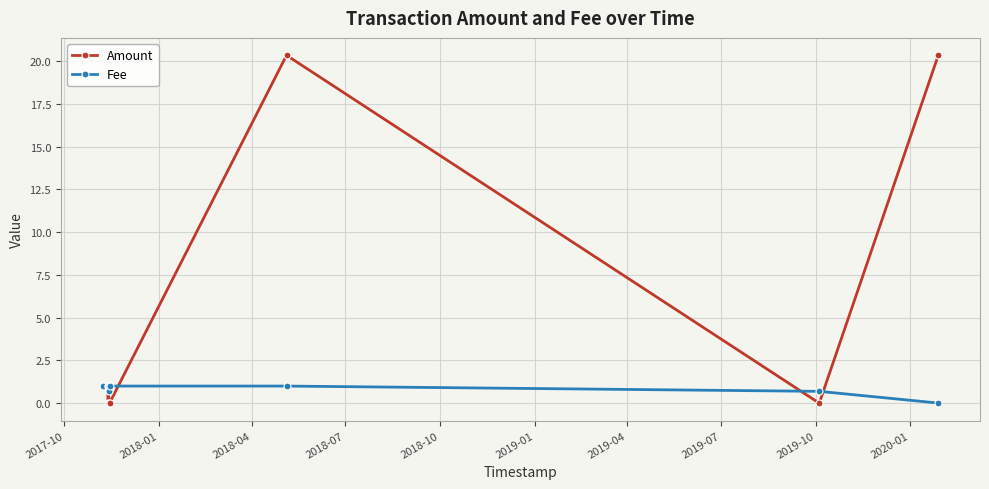

What is the value of the Fee point at the 7th from the left?

1.0